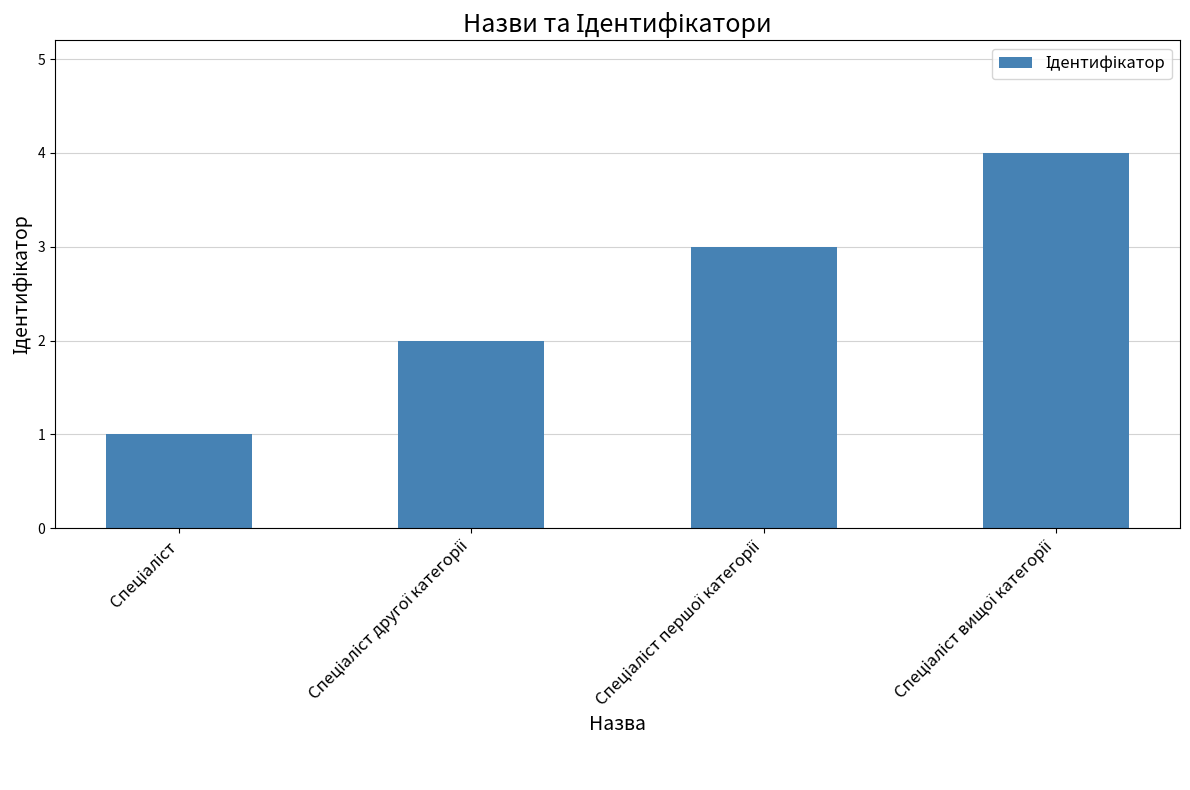

What is the maximum value shown in the chart?

4